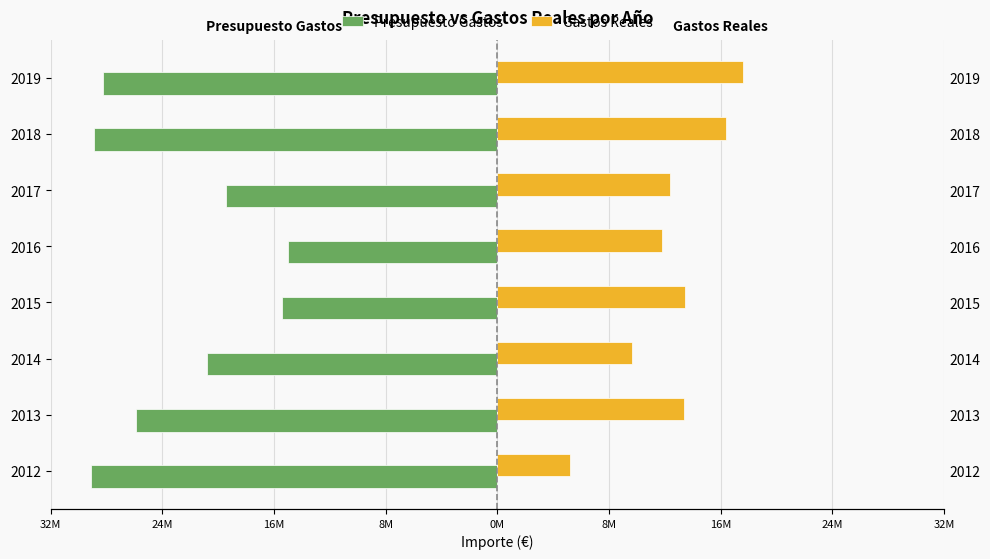

What is the sum of all Gastos Reales values?

98.8